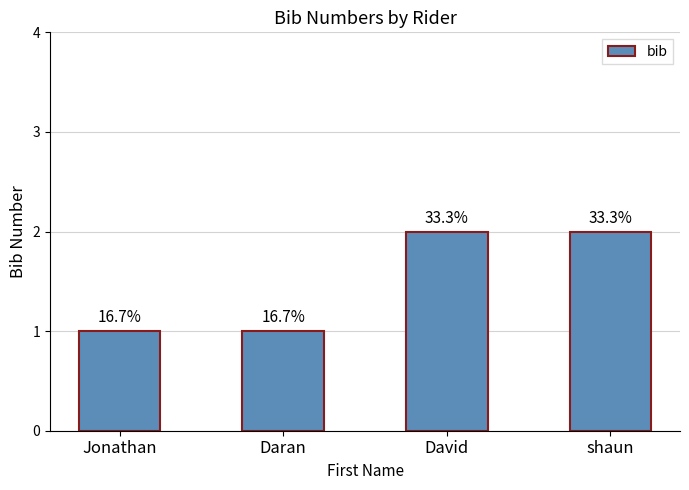

Is it true that the value at shaun is 2?

True